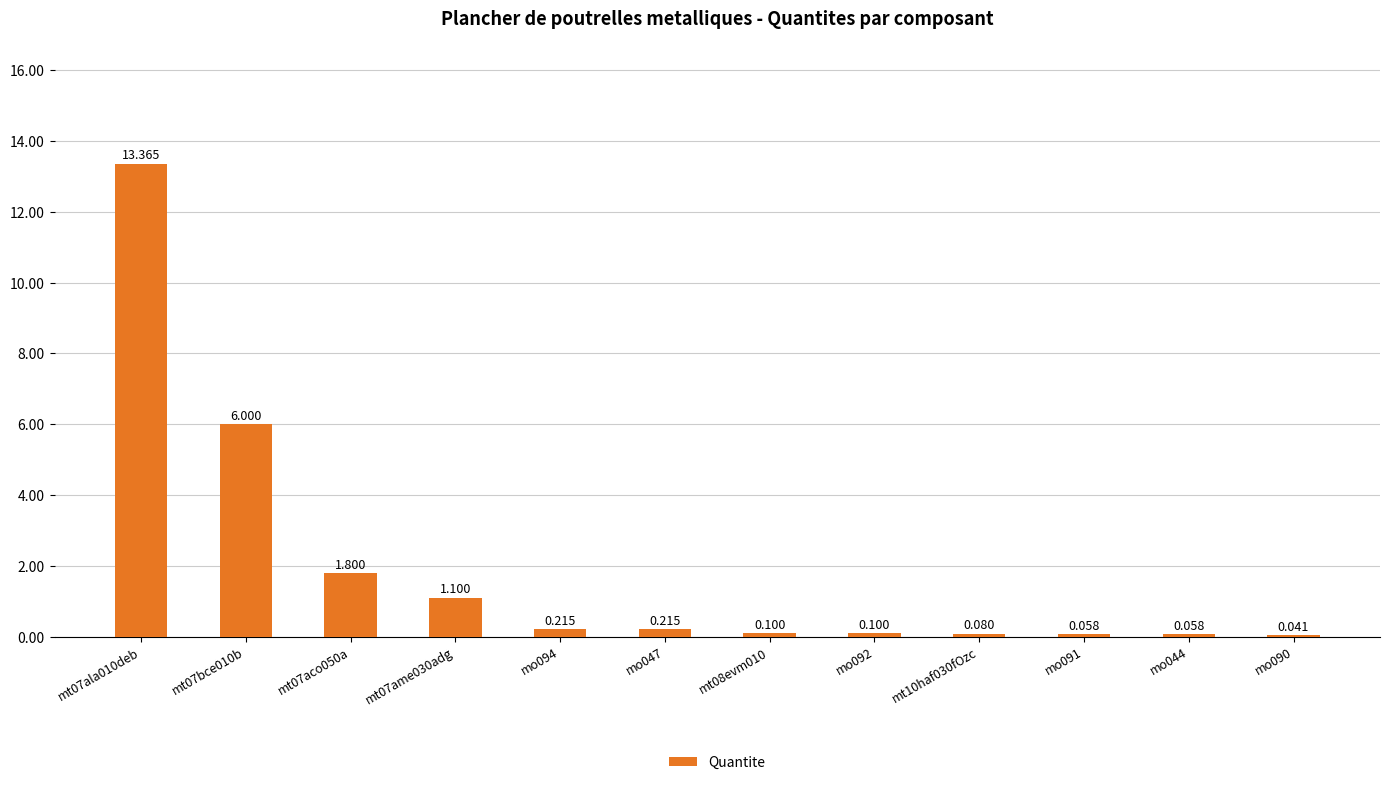

The chart shows a value of 0.1 at mt08evm010. True or false?

False